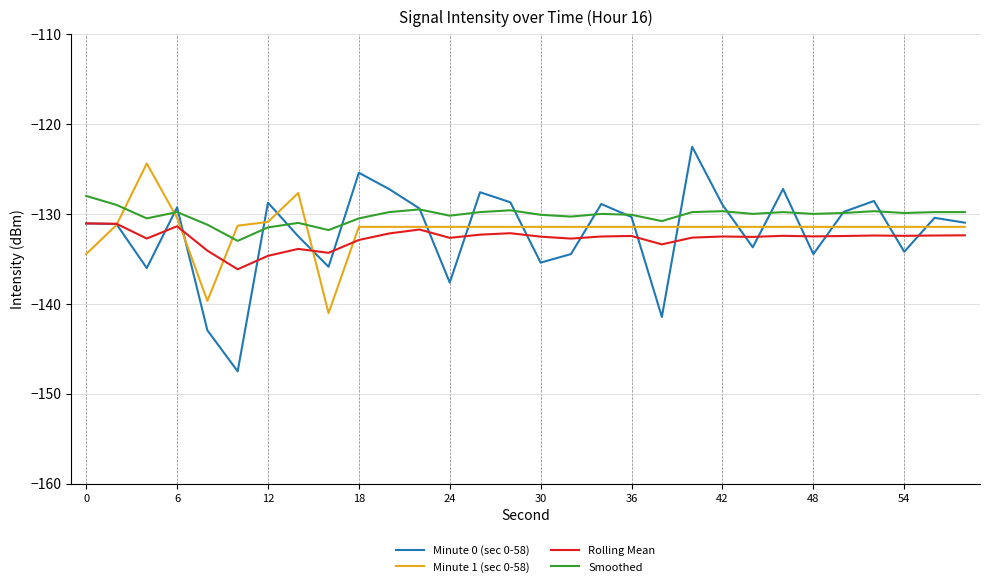

What is the greatest value displayed?

-122.5